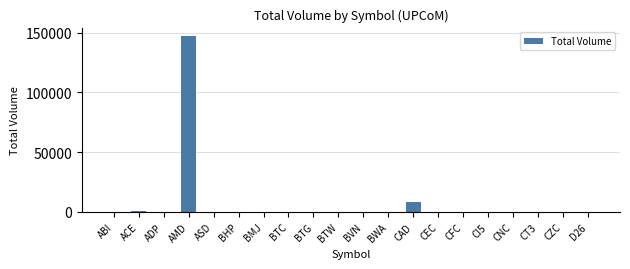

Which label corresponds to the largest value in the chart?

AMD